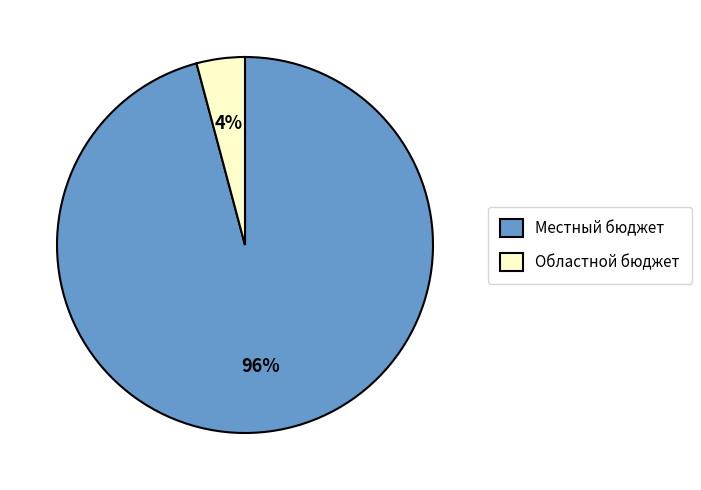

How many segments does this pie chart have?

2